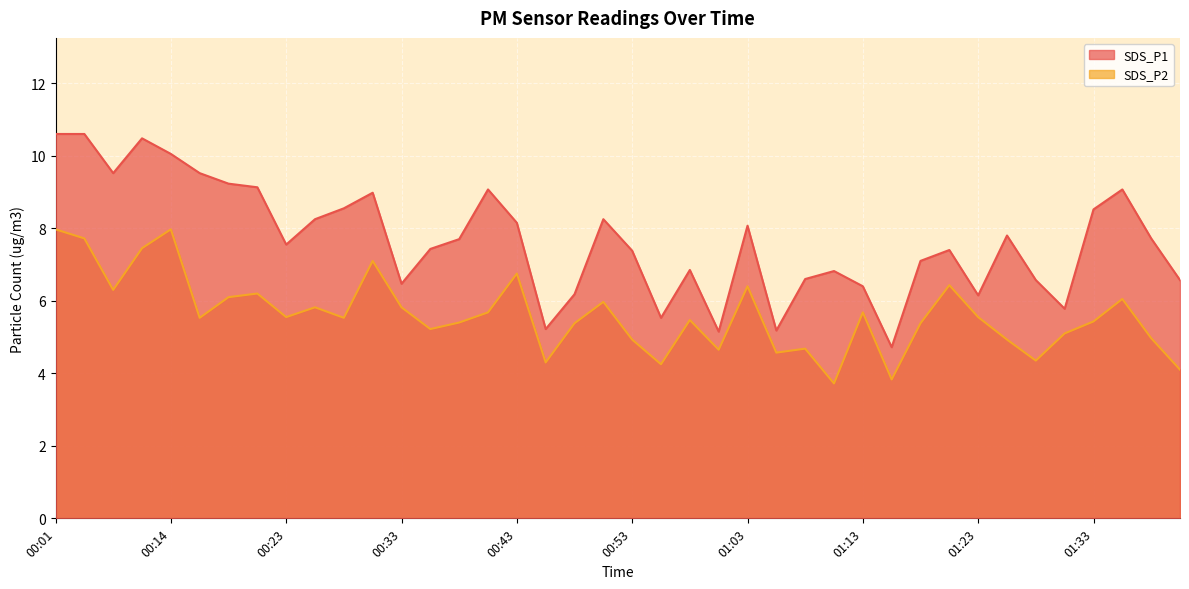

What is the difference between the SDS_P1 values at 00:31 and 01:35?

0.1